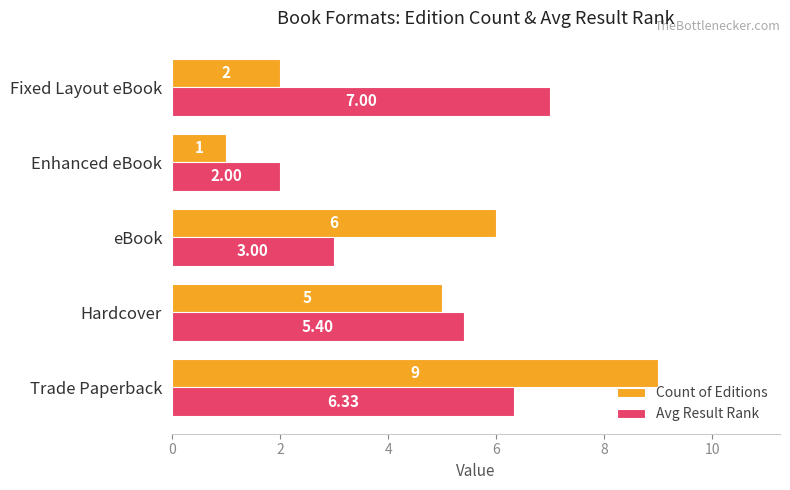

Which series changed the most between Enhanced eBook and Fixed Layout eBook?

Avg Result Rank